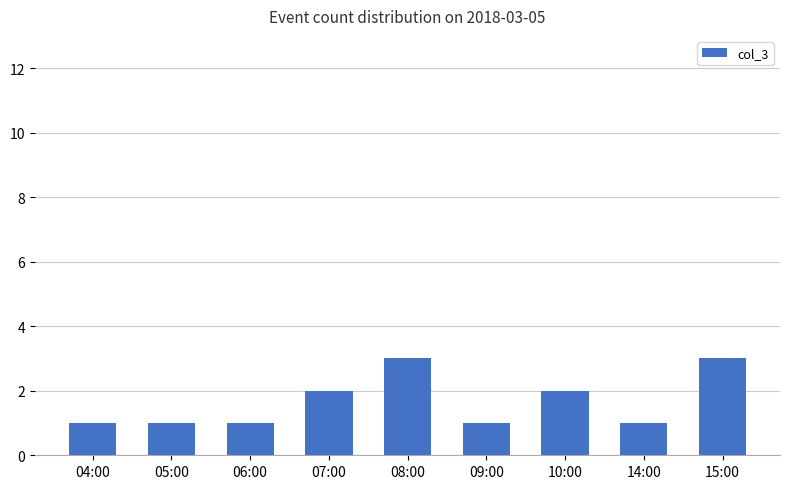

Reading left to right, transcribe all the data shown in this chart.

04:00=1	05:00=1	06:00=1	07:00=2	08:00=3	09:00=1	10:00=2	14:00=1	15:00=3